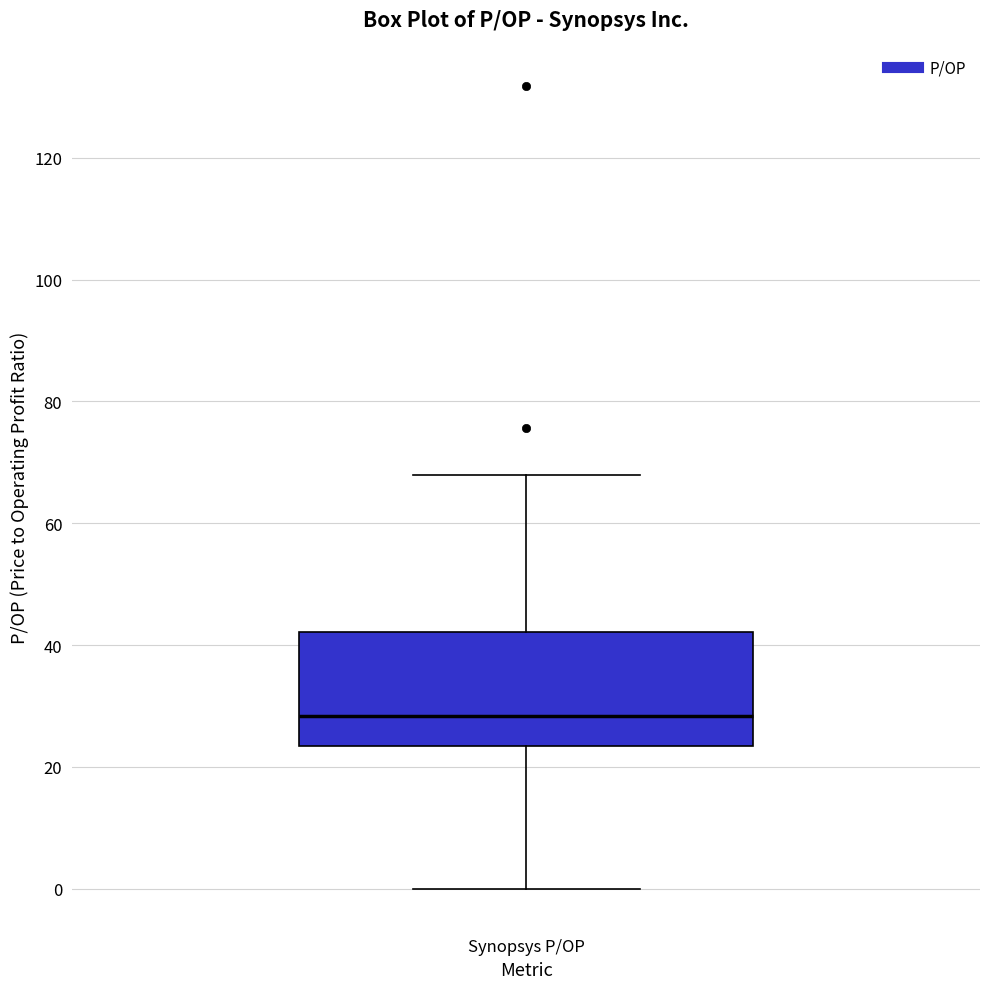

Where is the upper edge of the box for Synopsys P/OP on the y-axis? The values are not printed on the chart, so give them approximately, as read against the axis.

42